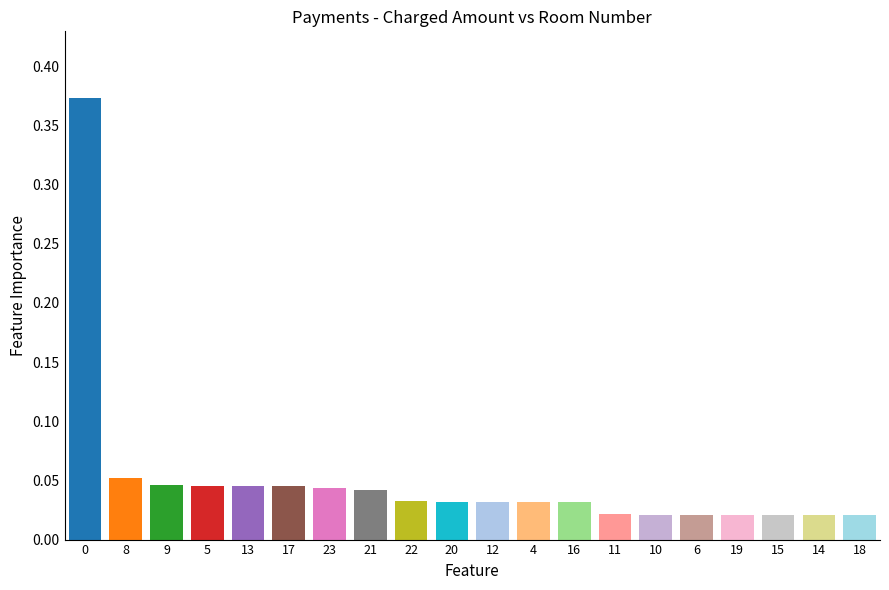

What is the sum of all values?

1.0